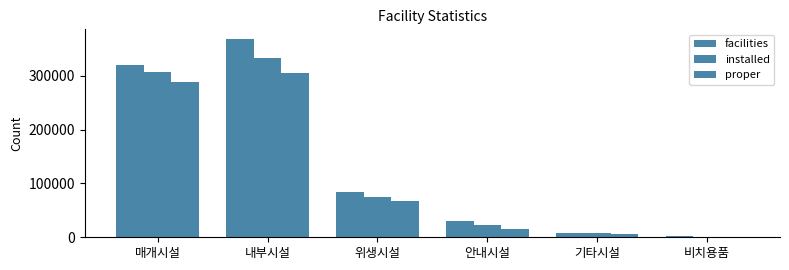

What is the value of the proper bar at the 2nd from the left?

304580